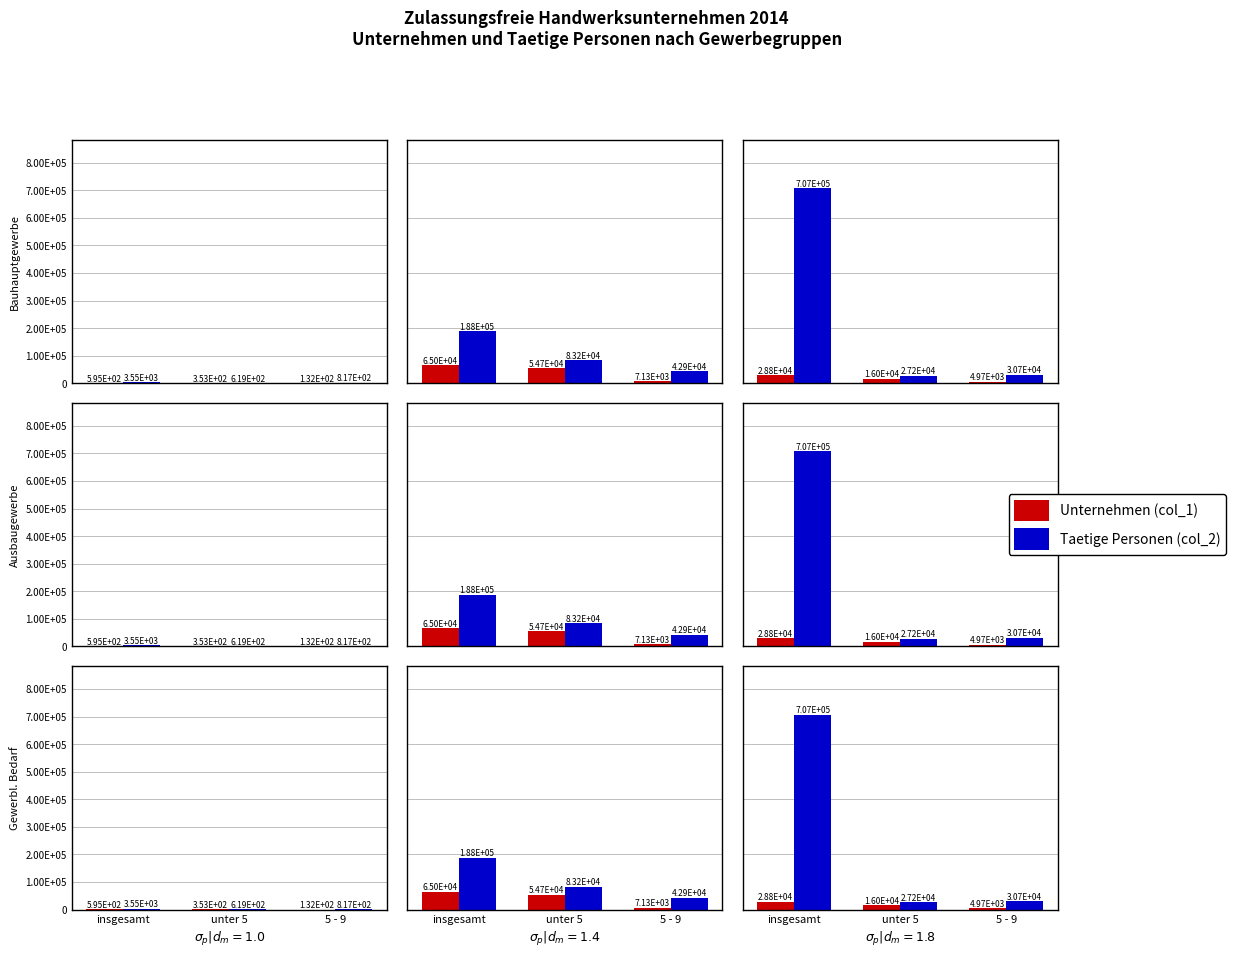

What is the difference between the maximum and second lowest values in the Unternehmen (col_1) series?

12731